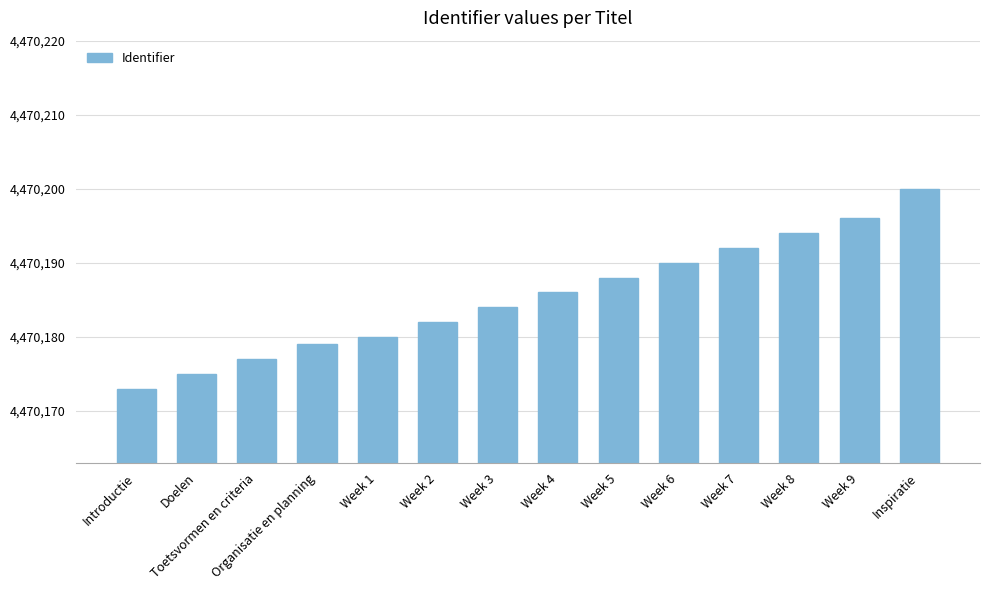

What is the sum of the values at Week 4 and Inspiratie?

8940386